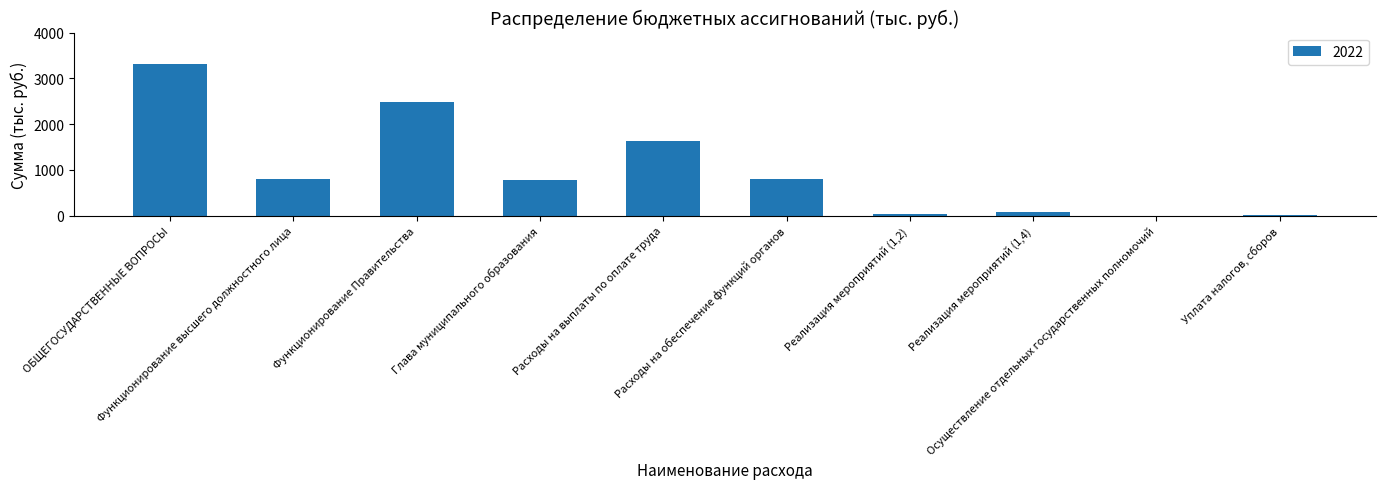

What is the sum of all values?

9892.6